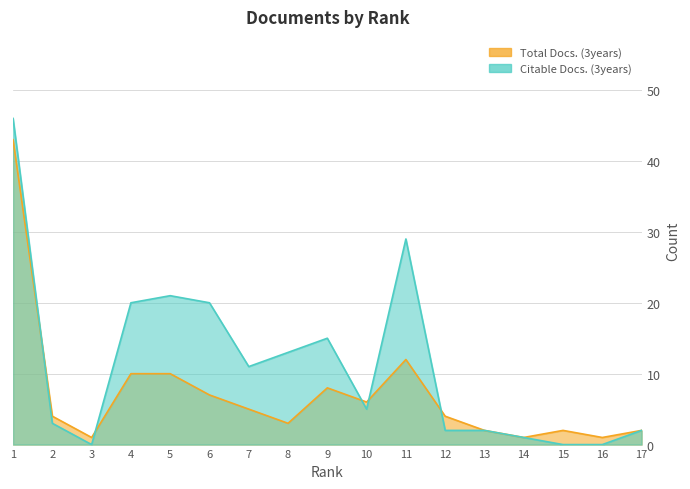

The value of Total Docs. (3years) at 12 is 4. True or false?

True